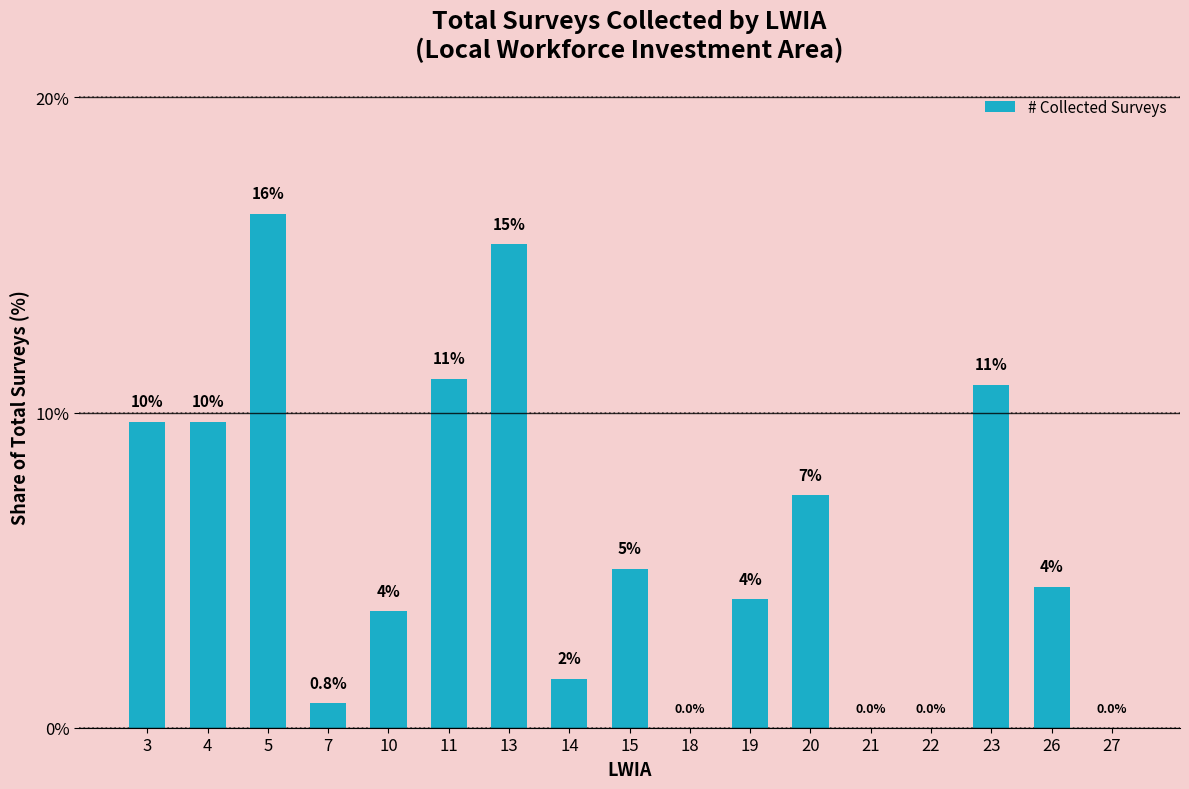

List the labels in order of value, largest first.

5, 13, 11, 23, 3, 4, 20, 15, 26, 19, 10, 14, 7, 18, 21, 22, 27